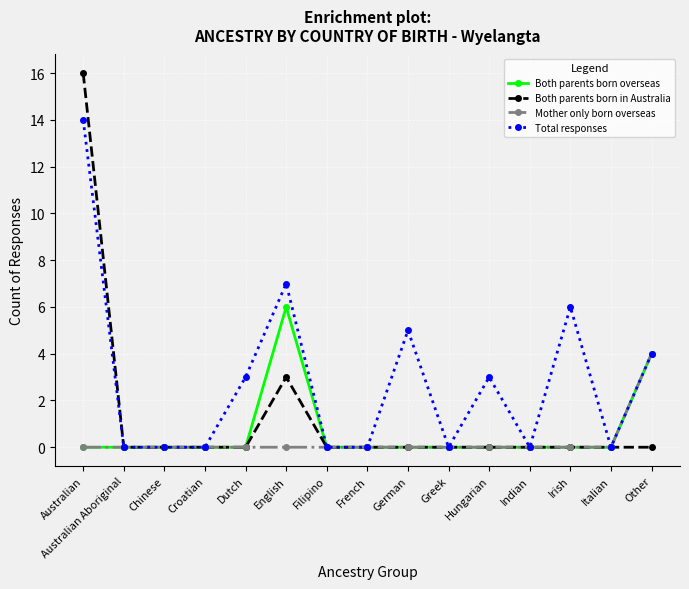

Which series has the largest total across all categories?

Total responses